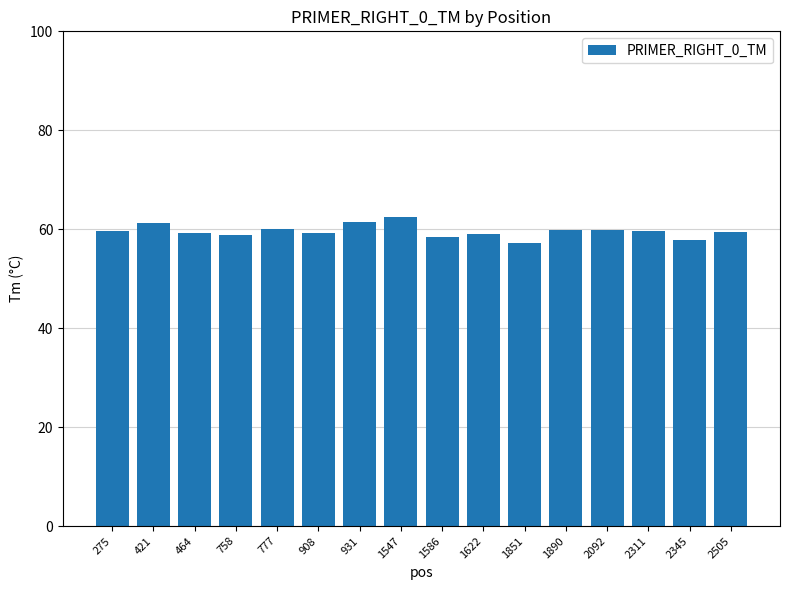

Which has a higher value, 1890 or 1586?

1890